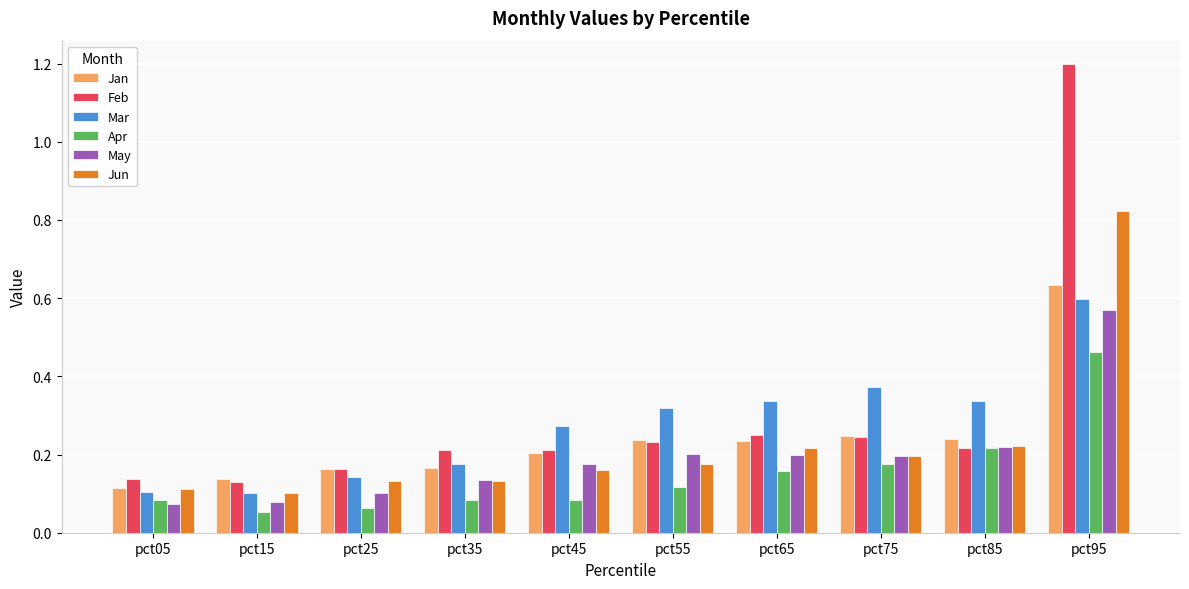

Which series changed the most between pct45 and pct75?

Mar